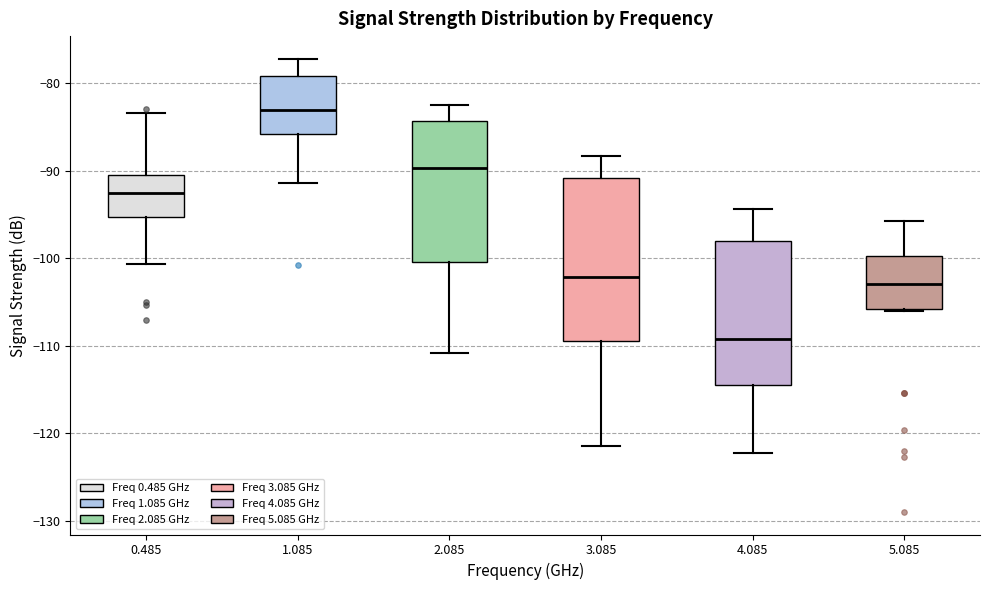

Where does the median line of the box at x = 0.485 sit on the y-axis? The values are not printed on the chart, so give them approximately, as read against the axis.

-92